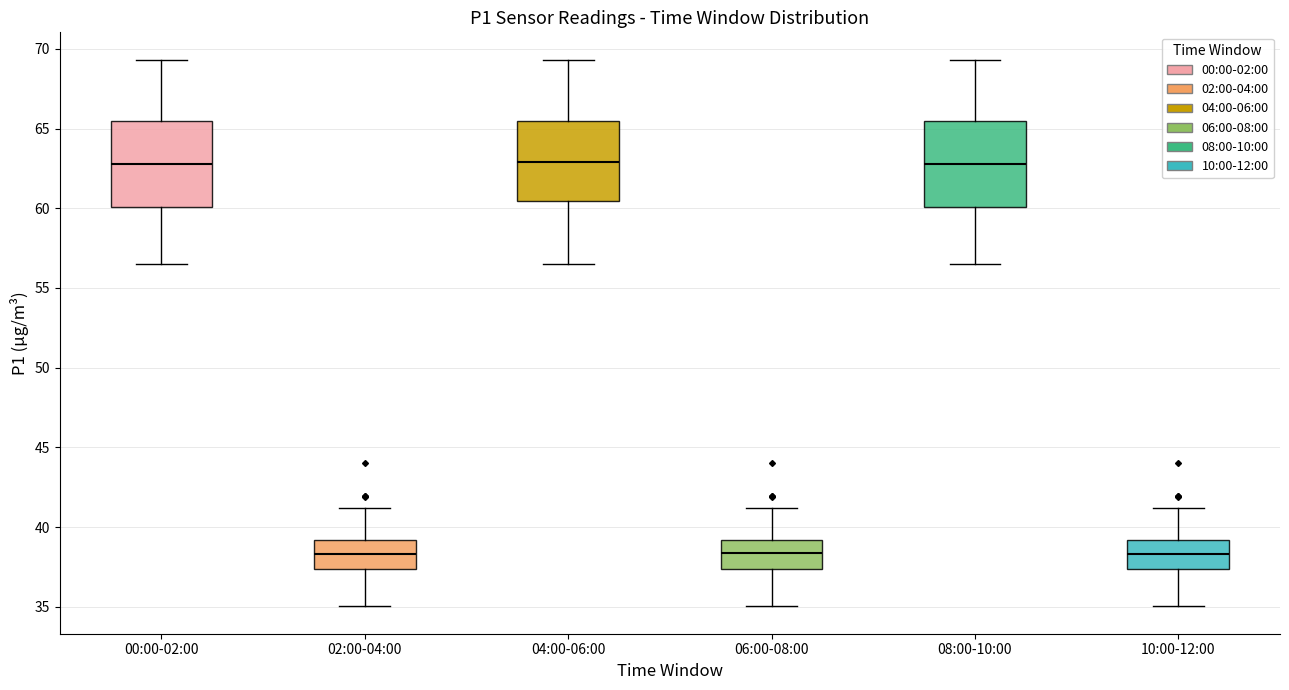

Reading left to right, transcribe this box plot: for each box, give where its median line is, the range the box spans, and where its two whiskers end, as read against the y-axis. The values are not printed on the chart, so give them approximately, as read against the axis.

00:00-02:00: median 63.0, box 60.0 to 65.5, whiskers 56.5 to 69.5
02:00-04:00: median 38.5, box 37.5 to 39.0, whiskers 35.0 to 41.0
04:00-06:00: median 63.0, box 60.5 to 65.5, whiskers 56.5 to 69.5
06:00-08:00: median 38.5, box 37.5 to 39.0, whiskers 35.0 to 41.0
08:00-10:00: median 63.0, box 60.0 to 65.5, whiskers 56.5 to 69.5
10:00-12:00: median 38.5, box 37.5 to 39.0, whiskers 35.0 to 41.0